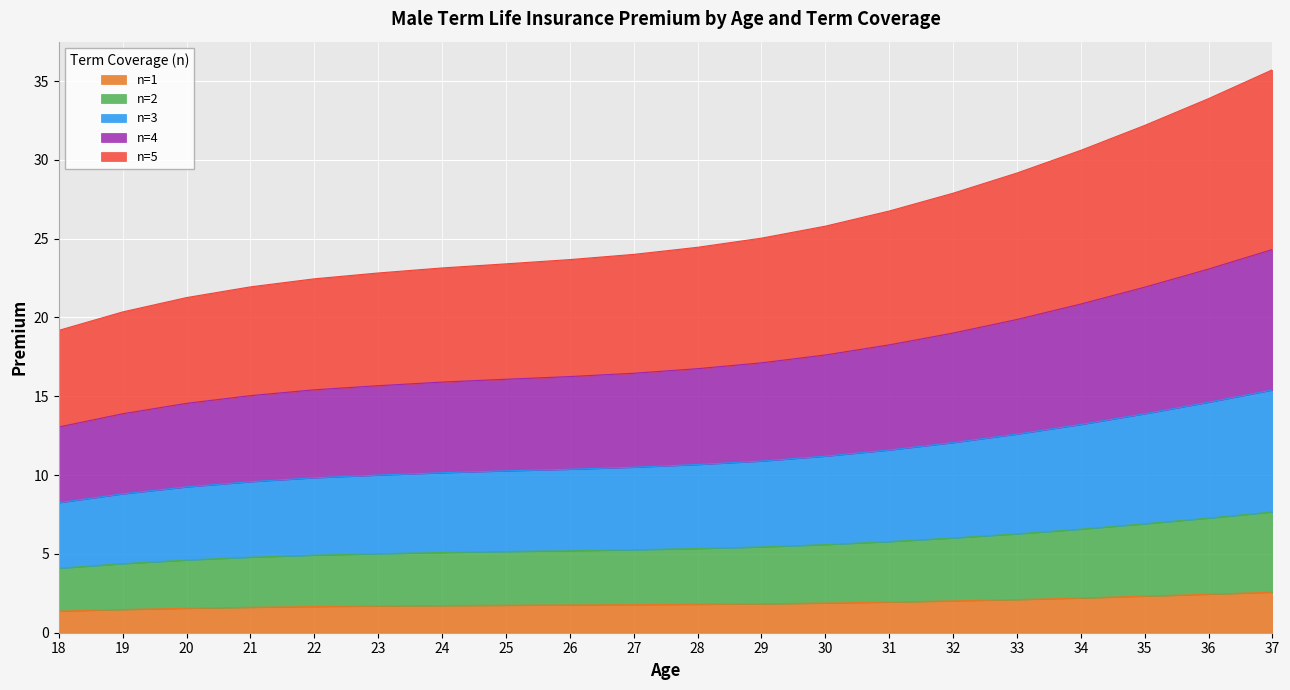

What is the total value across all series at 25?

23.4